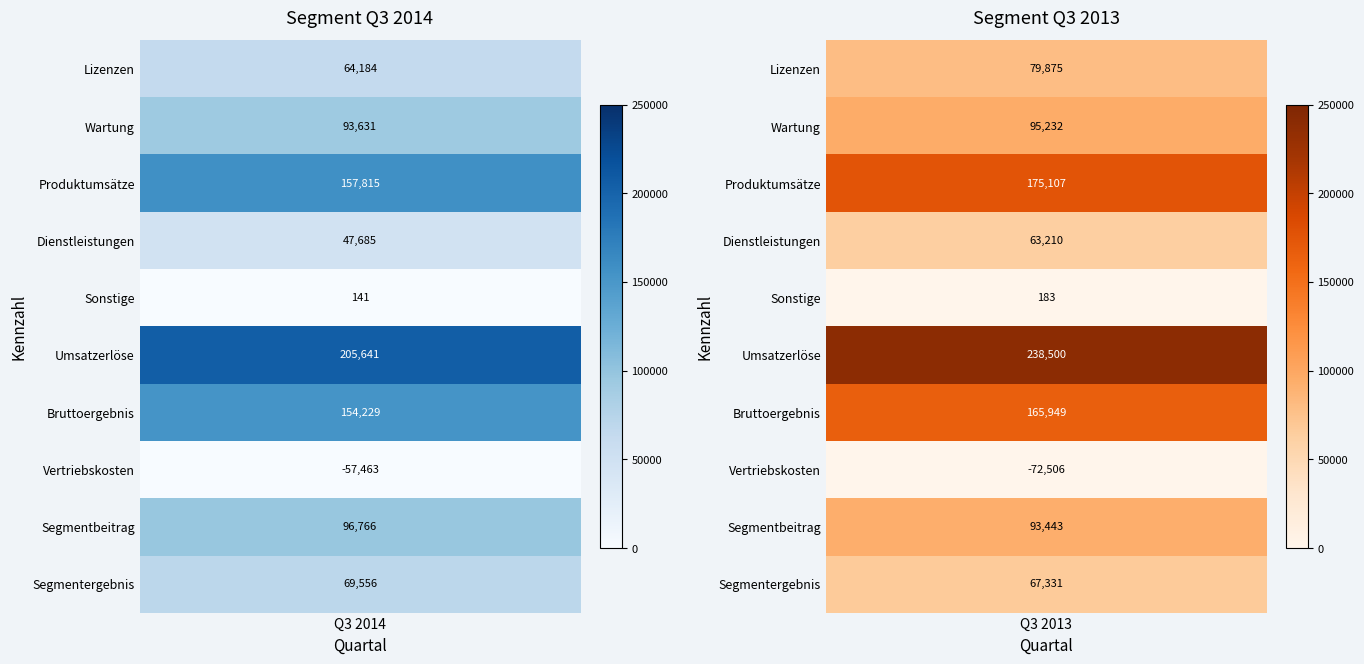

What is the difference between the Dienstleistungen values at Q3 2014 and Q3 2013?

15525